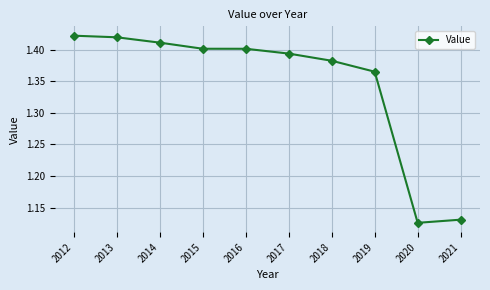

What is the difference between the second highest and minimum values?

0.3